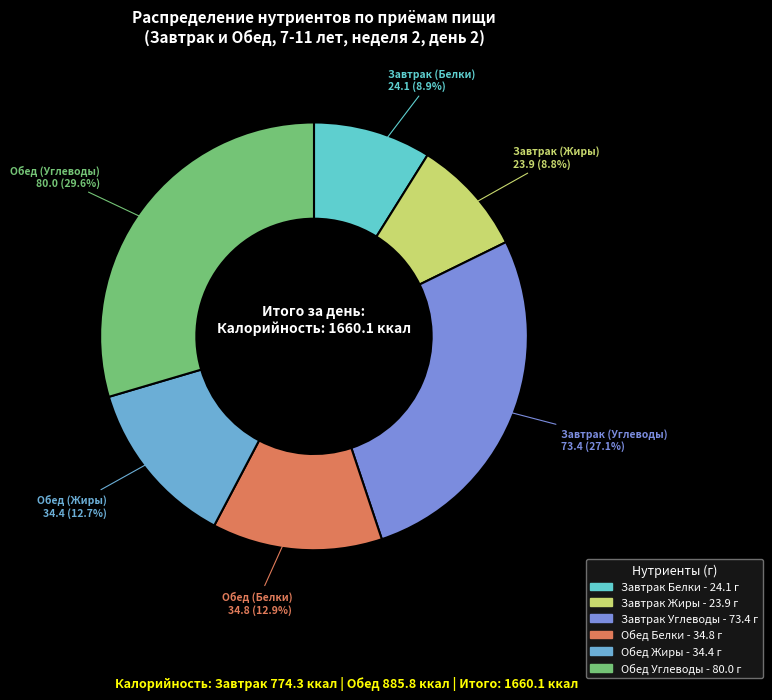

Count the number of slices in the pie.

6